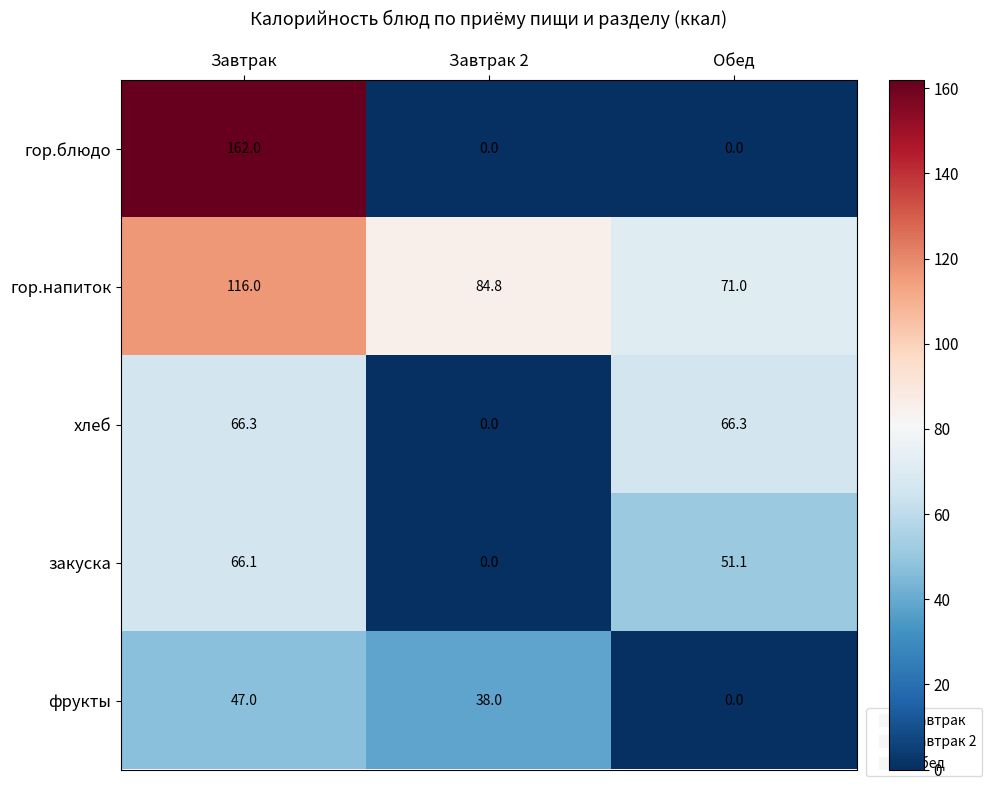

Is the value of гор.напиток at Завтрак greater than the value of гор.блюдо at Обед?

Yes